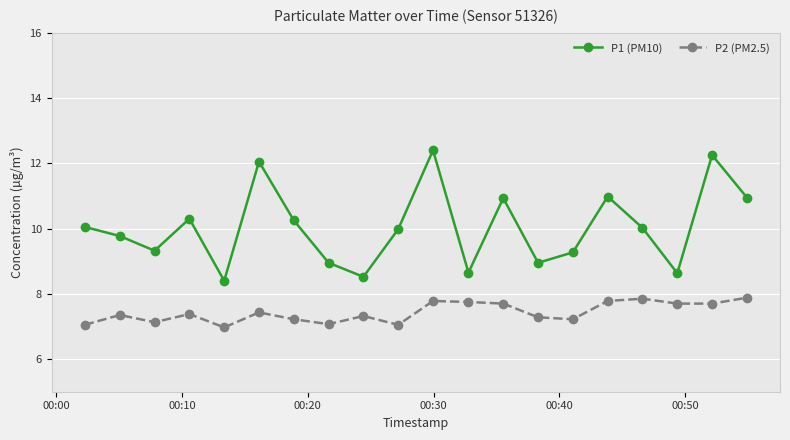

What is the difference between the maximum and minimum values in the P1 (PM10) series?

4.0